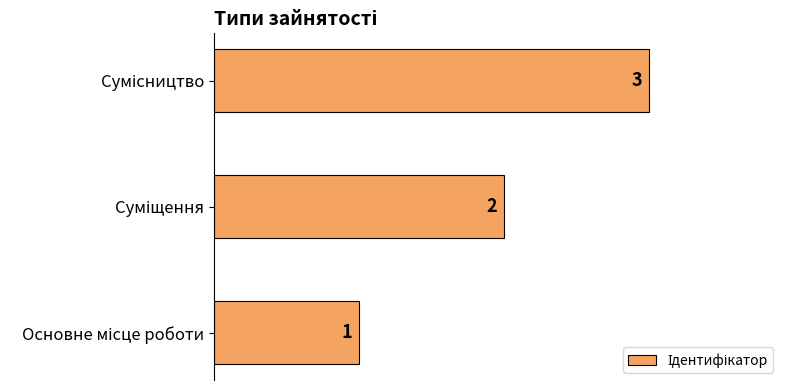

Count the values in the range 1 to 3.

3